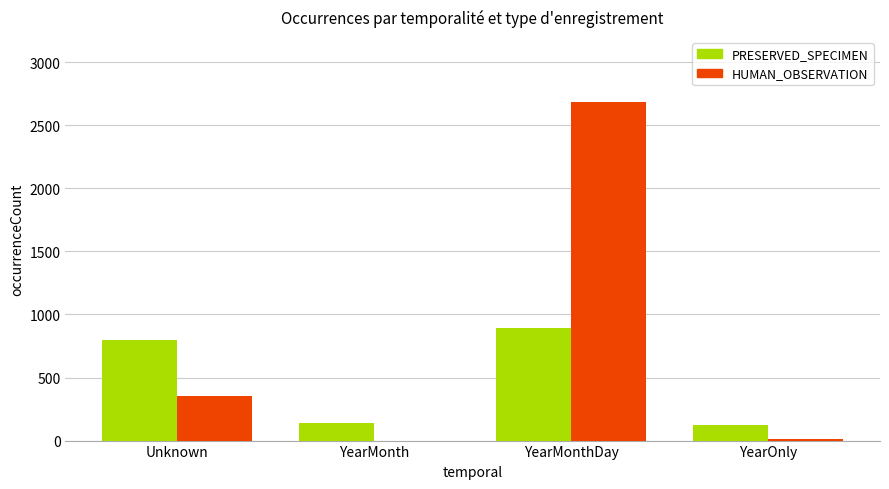

Reading left to right, what are all the values shown in this chart?

PRESERVED_SPECIMEN: 798	138	889	124
HUMAN_OBSERVATION: 354	0	2688	16